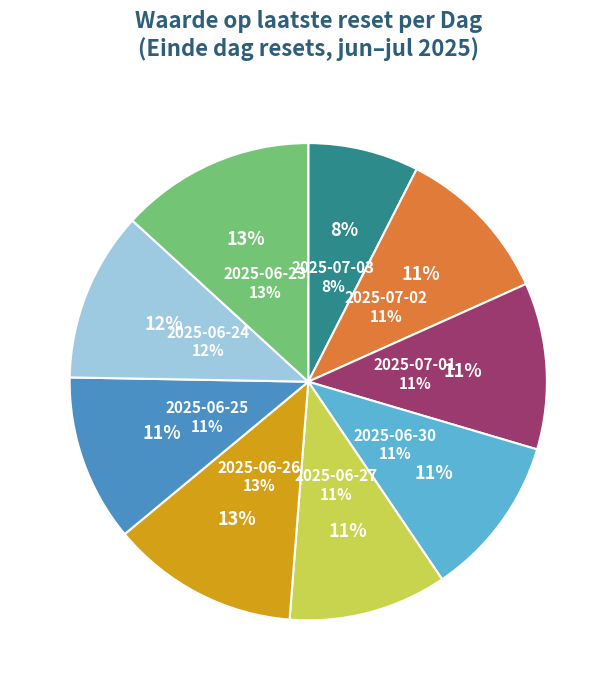

To the nearest percent, what is the average slice percentage?

11%